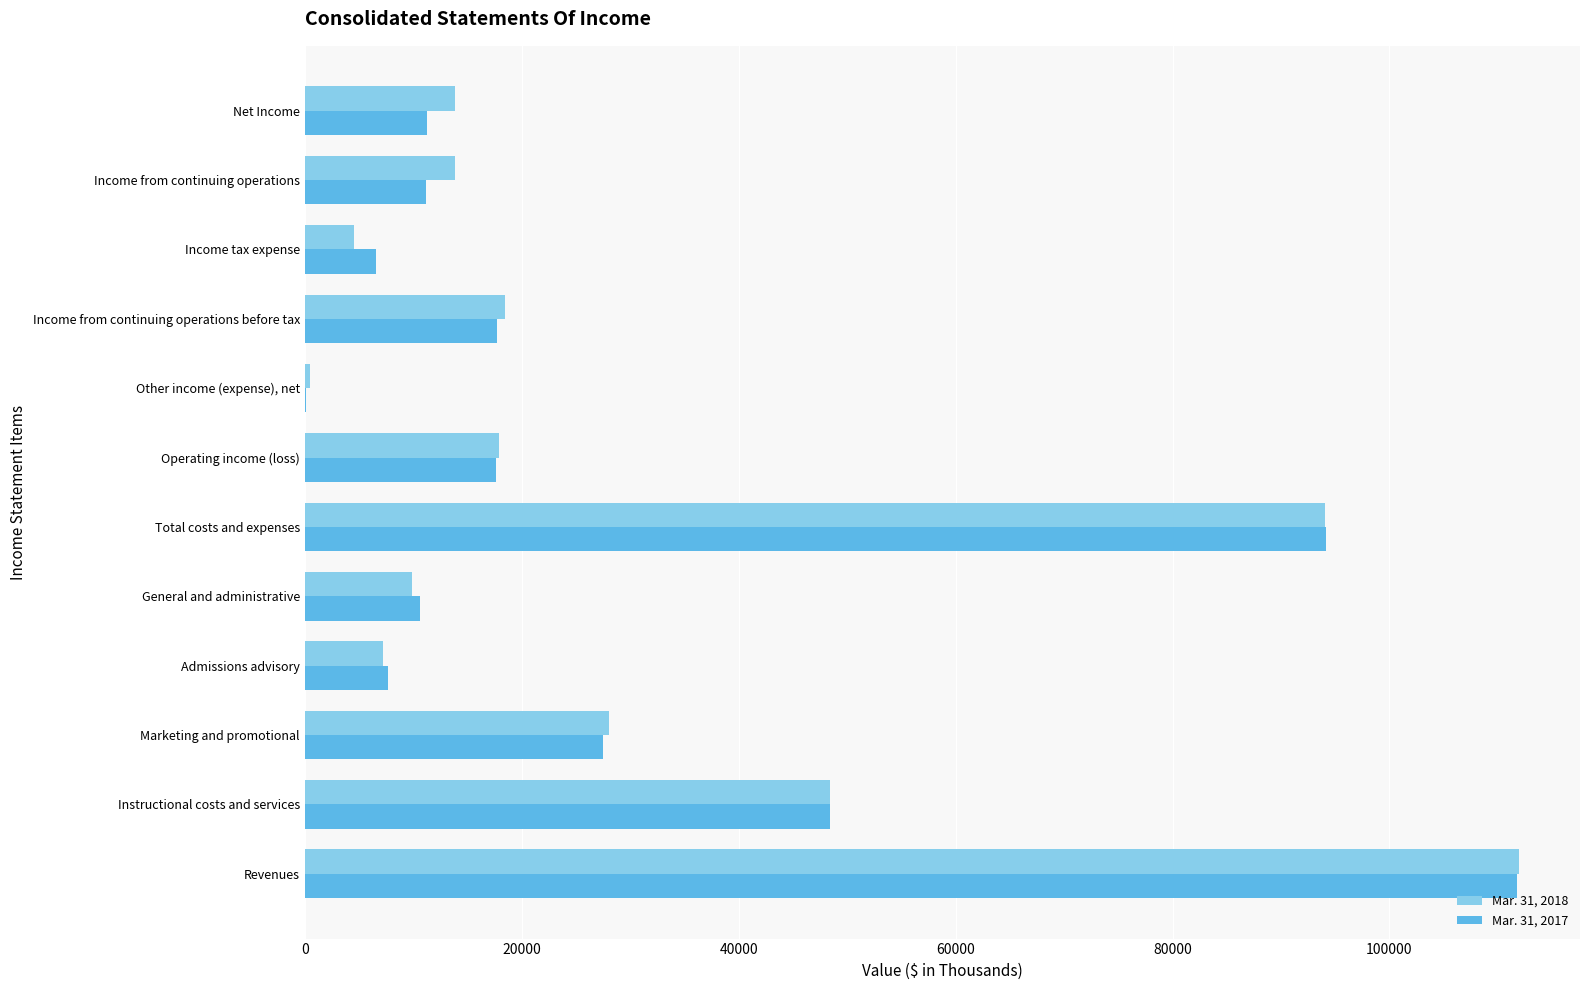

What is the greatest value displayed?

111967